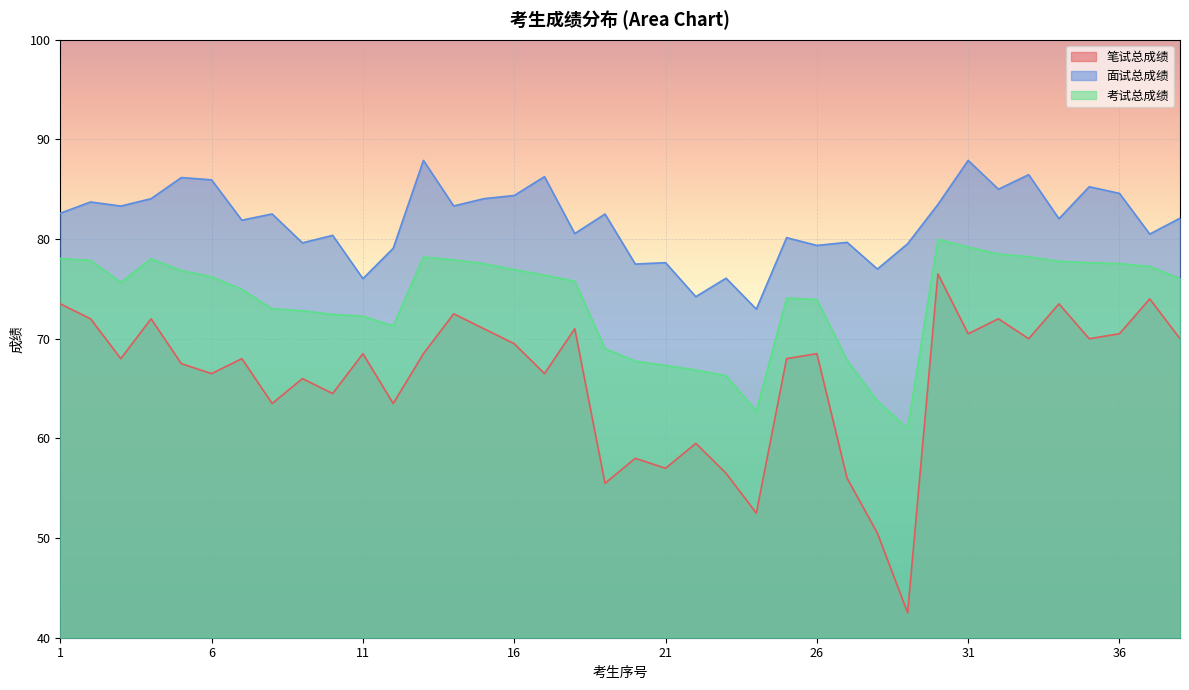

Read the 考试总成绩 value at 9.

72.8